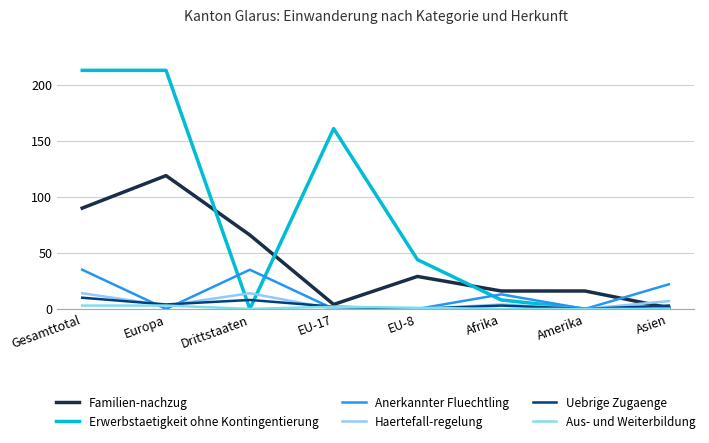

How many series are shown in this chart?

6